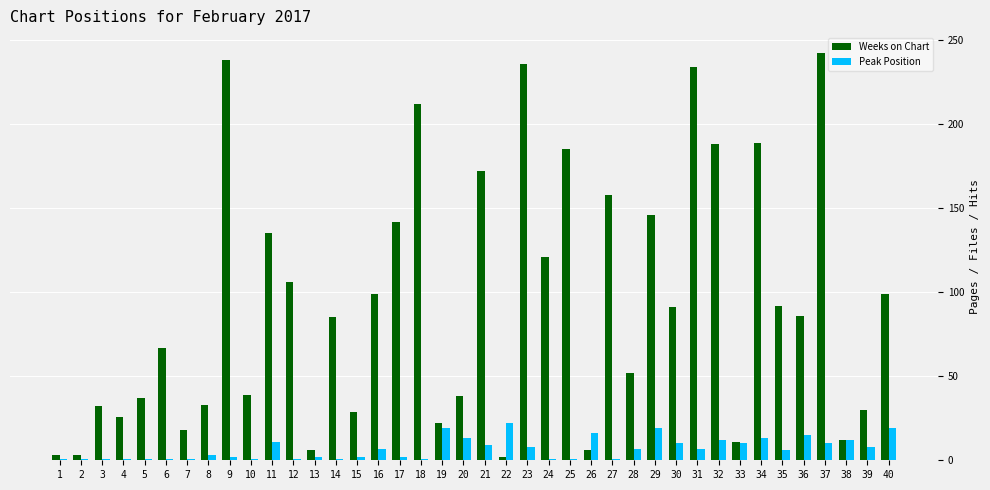

At which label is Weeks on Chart closest to 122?

24